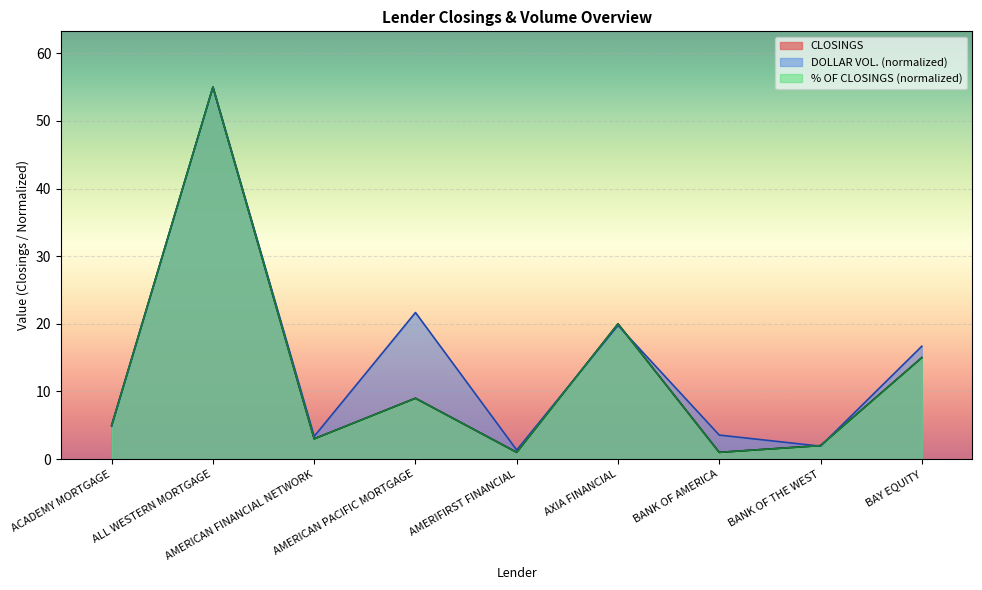

Reading left to right, list all the values displayed in this chart.

CLOSINGS: ACADEMY MORTGAGE=5.0	ALL WESTERN MORTGAGE=55.0	AMERICAN FINANCIAL NETWORK=3.0	AMERICAN PACIFIC MORTGAGE=9.0	AMERIFIRST FINANCIAL=1.0	AXIA FINANCIAL=20.0	BANK OF AMERICA=1.0	BANK OF THE WEST=2.0	BAY EQUITY=15.0
DOLLAR VOL.: ACADEMY MORTGAGE=4.9	ALL WESTERN MORTGAGE=55.0	AMERICAN FINANCIAL NETWORK=3.4	AMERICAN PACIFIC MORTGAGE=21.7	AMERIFIRST FINANCIAL=1.3	AXIA FINANCIAL=19.8	BANK OF AMERICA=3.6	BANK OF THE WEST=1.9	BAY EQUITY=16.7
% OF CLOSINGS: ACADEMY MORTGAGE=5.0	ALL WESTERN MORTGAGE=55.0	AMERICAN FINANCIAL NETWORK=3.0	AMERICAN PACIFIC MORTGAGE=9.0	AMERIFIRST FINANCIAL=1.0	AXIA FINANCIAL=20.0	BANK OF AMERICA=1.0	BANK OF THE WEST=2.0	BAY EQUITY=15.0